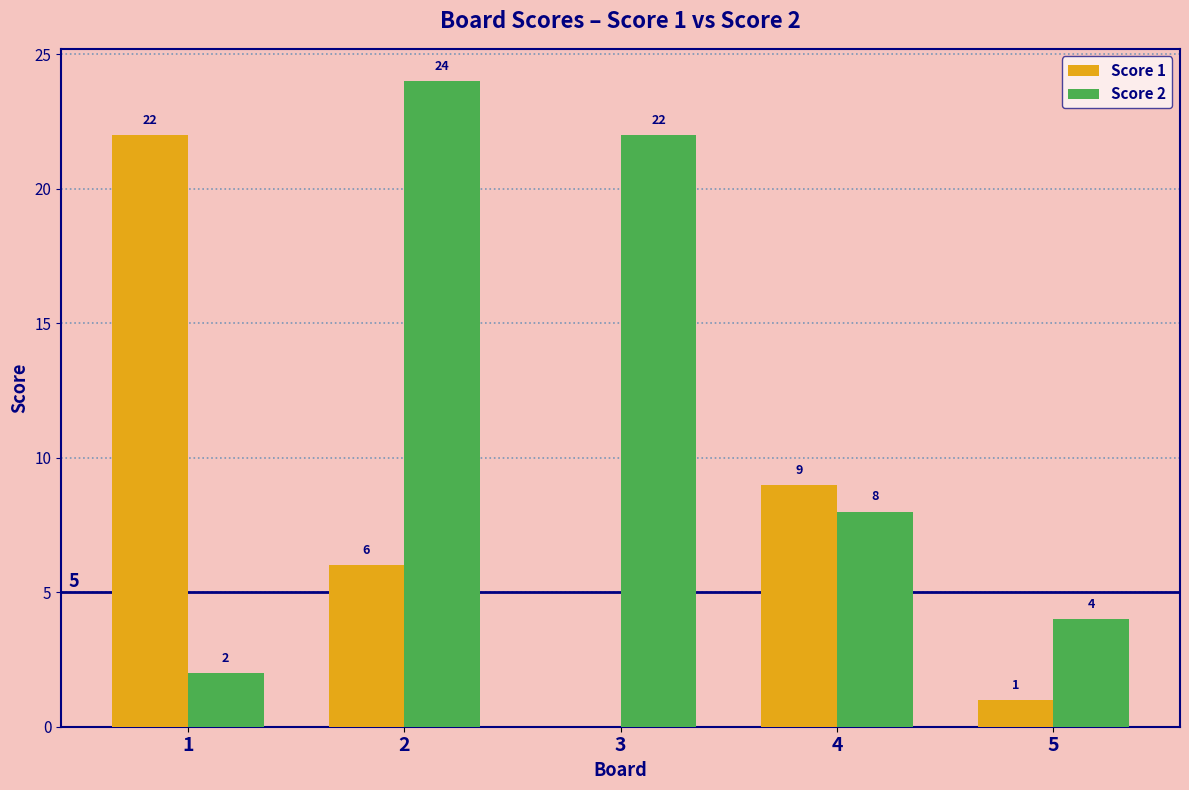

Does the chart contain stacked bars?

No